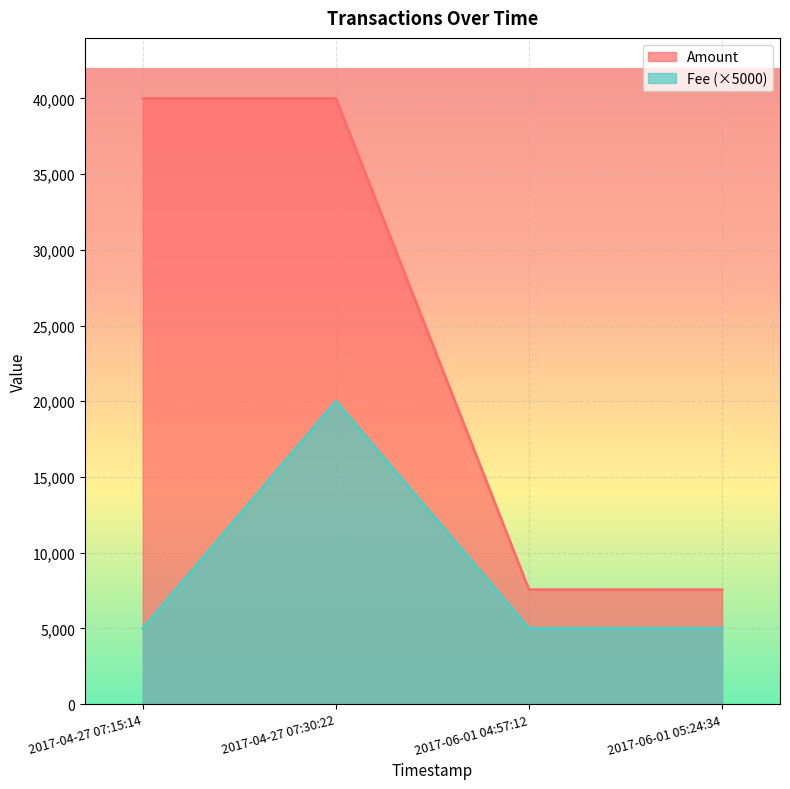

What is the total value across all series at 2017-06-01 04:57:12?

12559